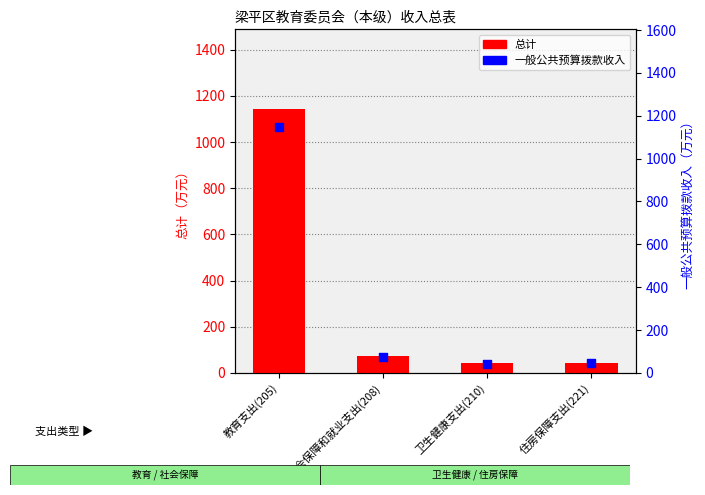

What are all the series names shown in the legend?

总计, 一般公共预算拨款收入